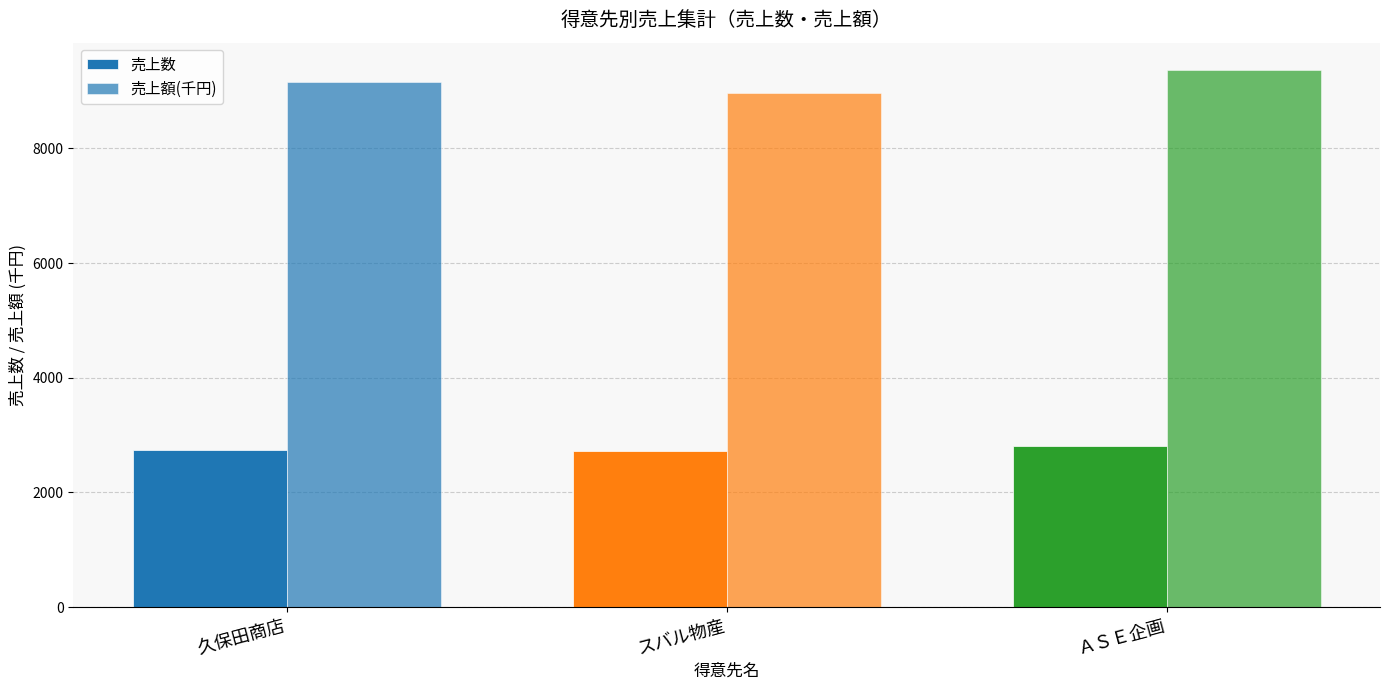

How many groups of bars are there?

3